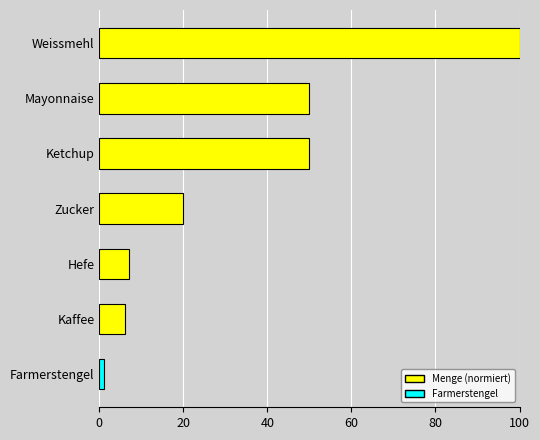

Between Mayonnaise and Kaffee, which is larger?

Mayonnaise